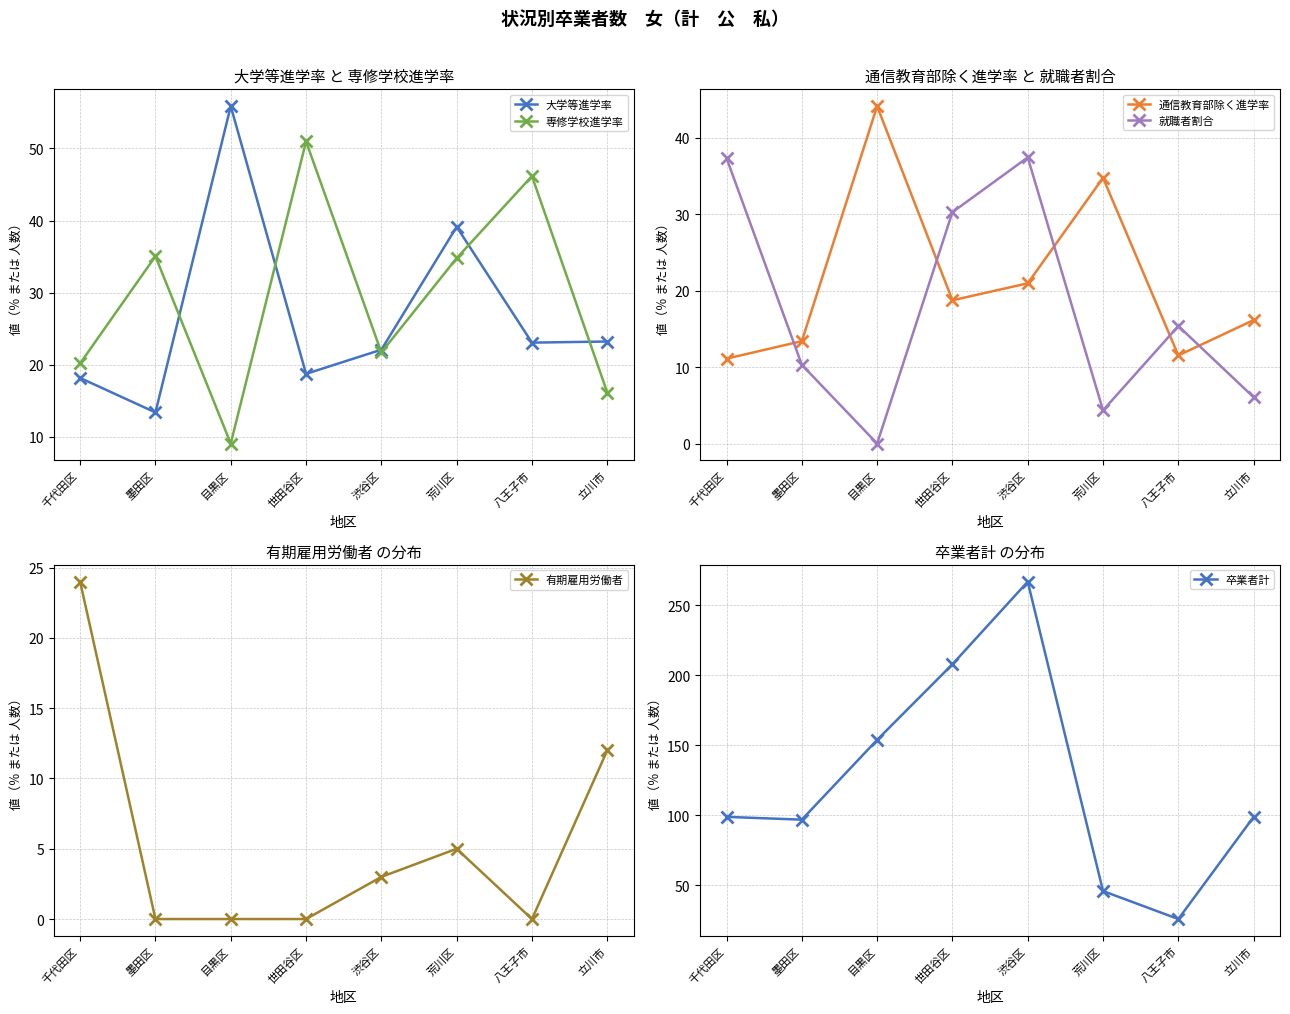

How many series are shown in this chart?

6